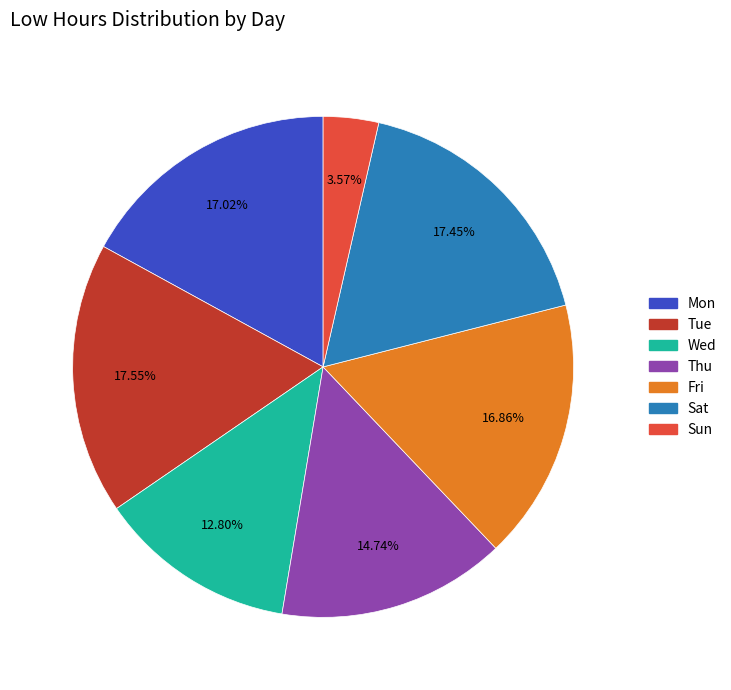

To the nearest percent, what is the difference between the largest and smallest slice percentages?

14%